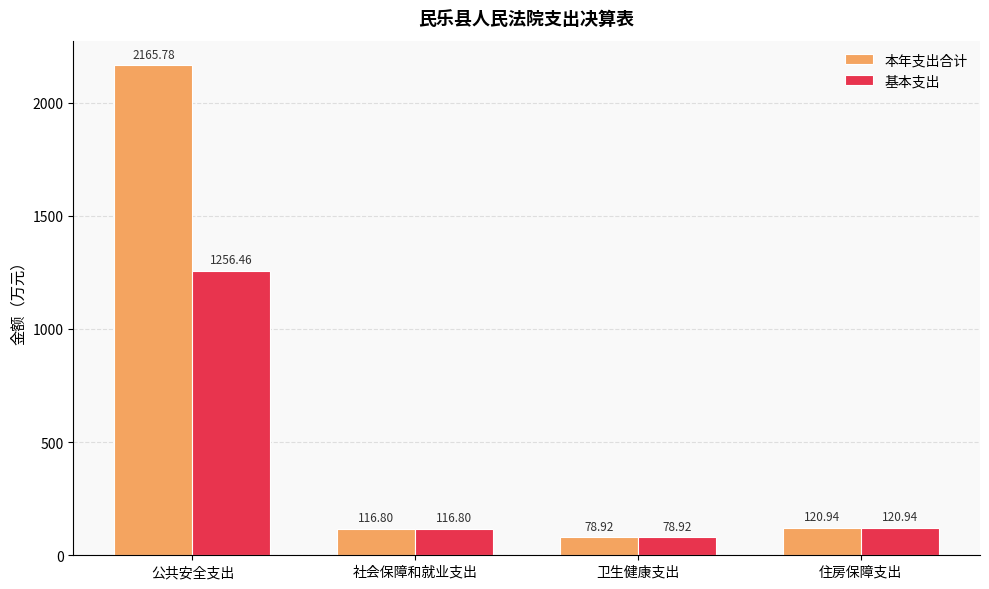

Reading left to right, transcribe all the data shown in this chart.

本年支出合计: 2165.8	116.8	78.9	120.9
基本支出: 1256.5	116.8	78.9	120.9